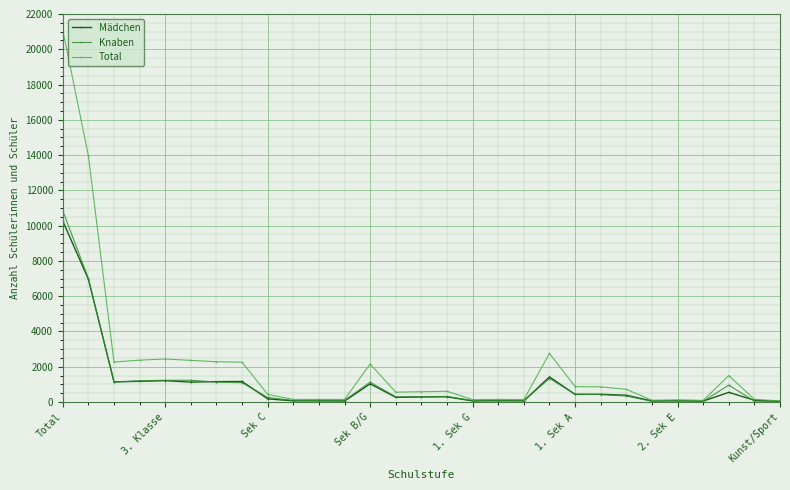

What is the maximum value for Mädchen?

10260